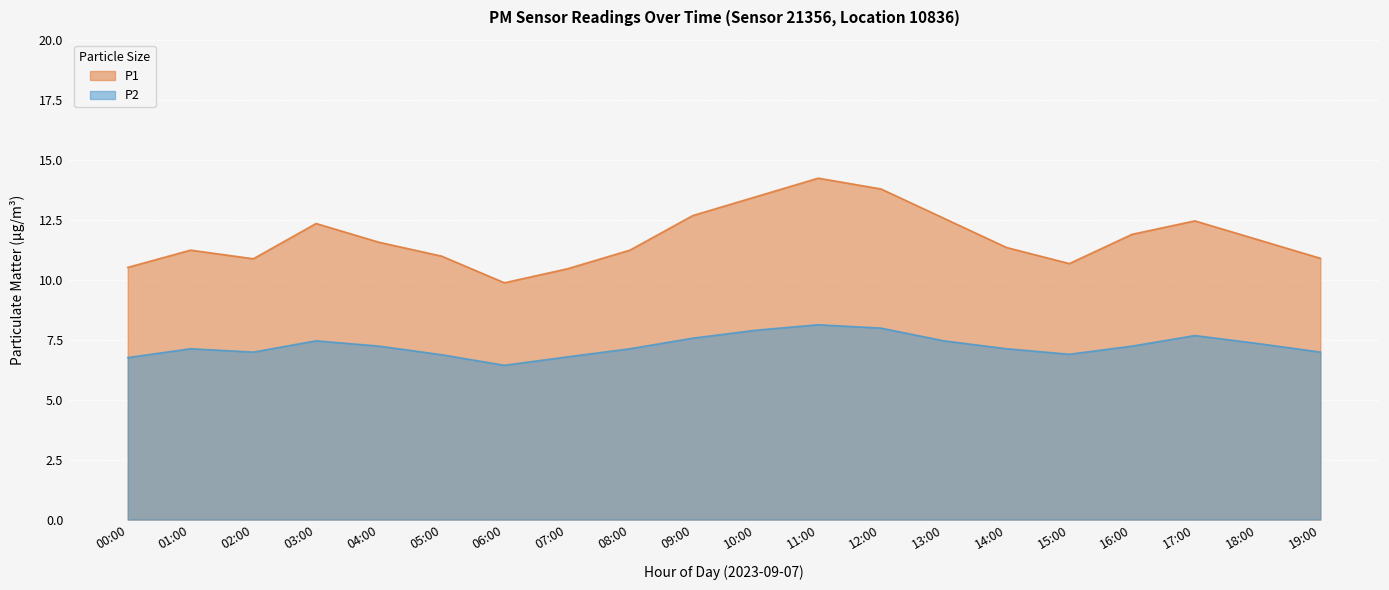

What is the total value across all series at 19:00?

17.9